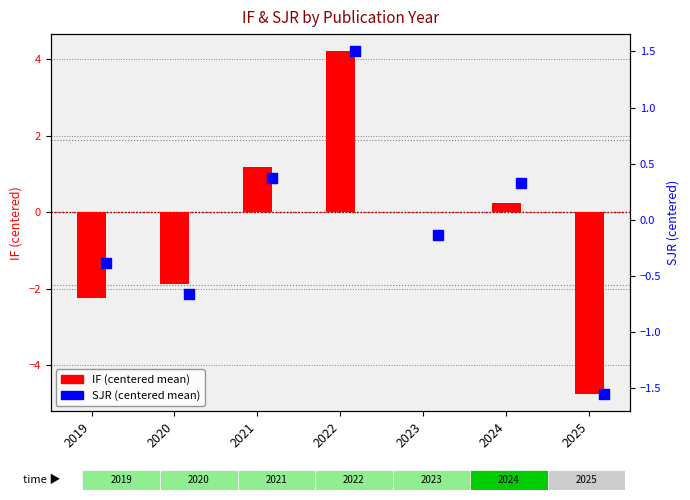

Which series contains the lowest Y value?

IF (centered)